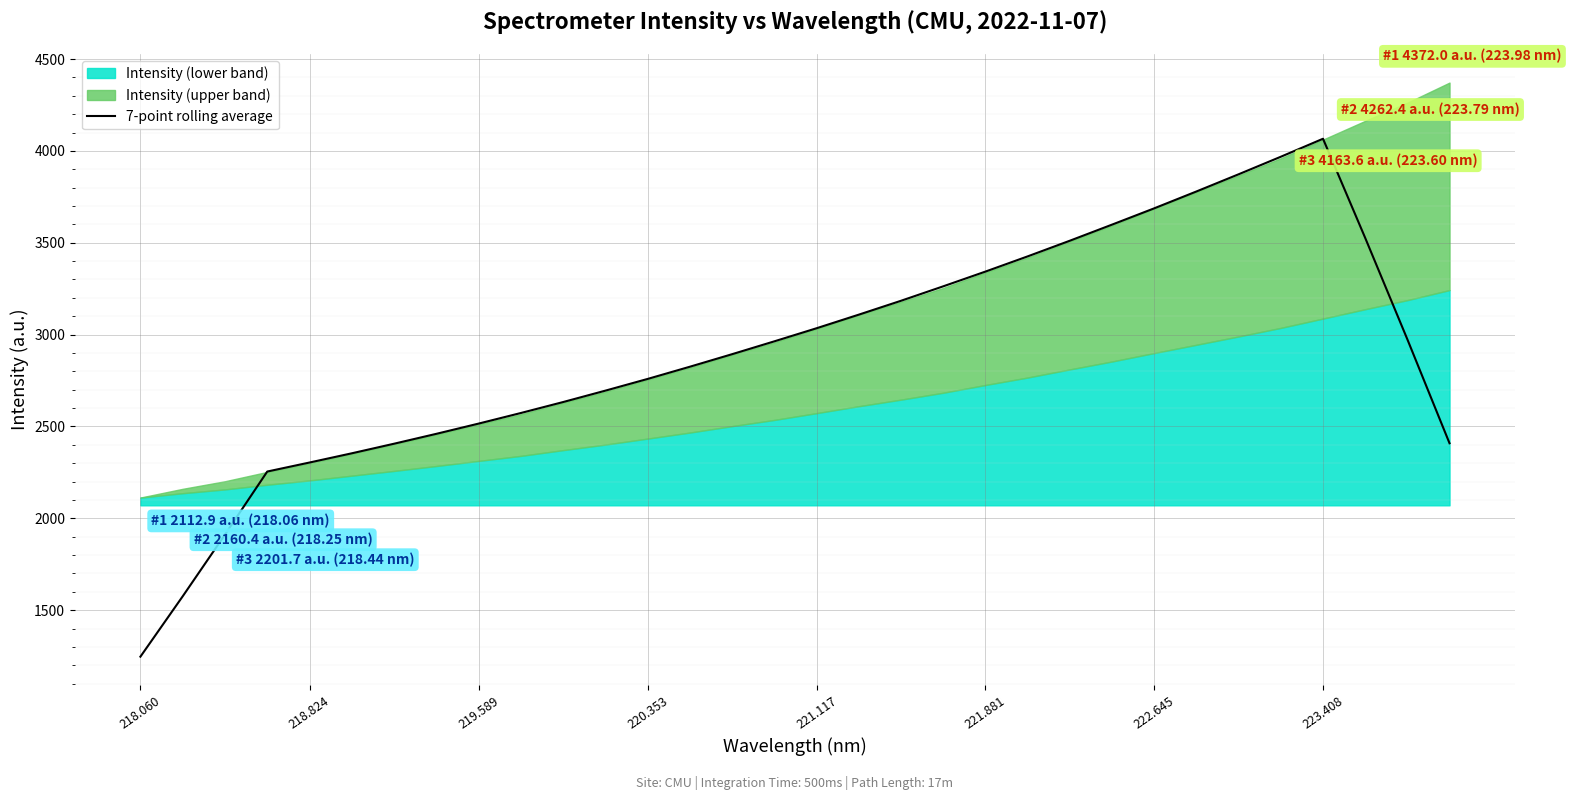

Reading left to right, list all the values displayed in this chart.

1246.8	1575.3	1911.3	2254.5	2303.6	2353.8	2406.0	2459.8	2515.5	2573.2	2632.8	2694.9	2758.6	2825.1	2893.4	2963.3	3034.6	3108.6	3184.1	3262.7	3343.1	3425.8	3511.1	3598.7	3687.5	3779.2	3872.8	3968.3	4066.2	3526.7	2974.3	2408.5